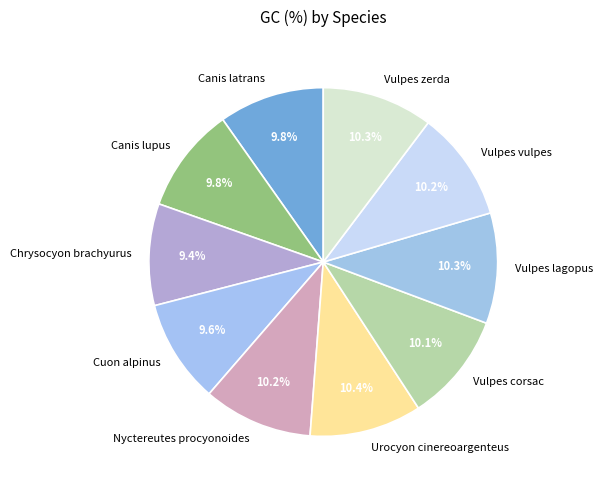

To the nearest percent, what percentage of the pie is Canis lupus?

10%